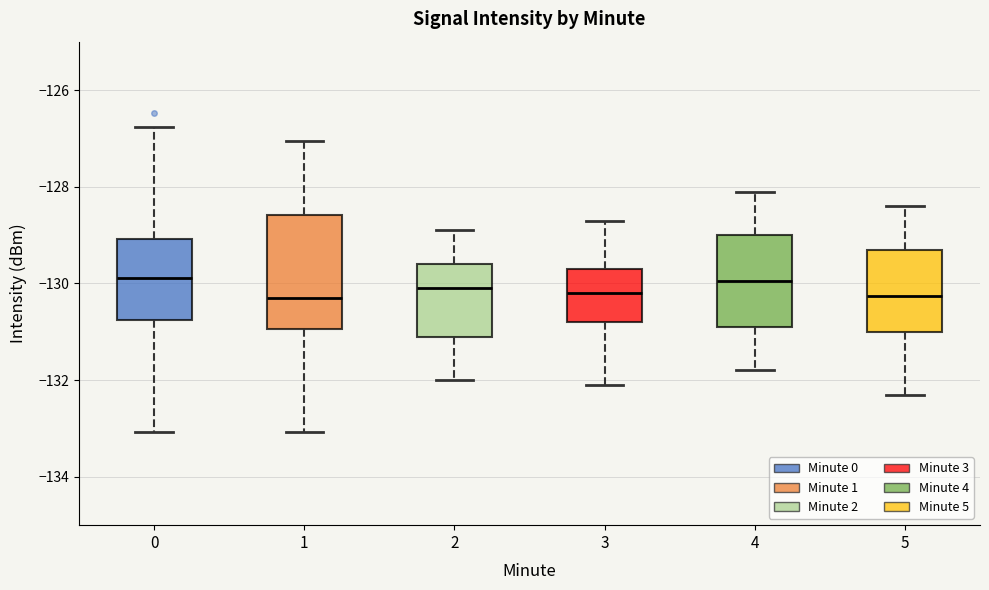

Reading left to right, read every box against the y-axis: the position of its median line, the range the box covers, and the ends of its whiskers. The values are not printed on the chart, so give them approximately, as read against the axis.

0: median -129.8, box -130.8 to -129.0, whiskers -133.0 to -126.8
1: median -130.4, box -131.0 to -128.6, whiskers -133.0 to -127.0
2: median -130.0, box -131.0 to -129.6, whiskers -132.0 to -128.8
3: median -130.2, box -130.8 to -129.6, whiskers -132.0 to -128.6
4: median -130.0, box -130.8 to -129.0, whiskers -131.8 to -128.0
5: median -130.2, box -131.0 to -129.2, whiskers -132.2 to -128.4